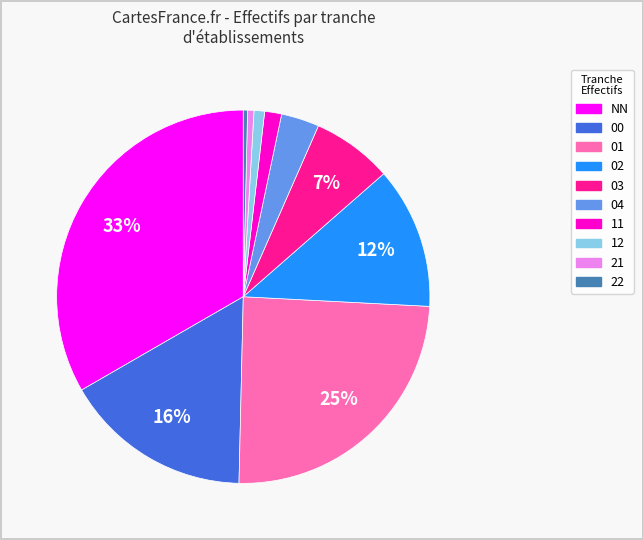

To the nearest percent, what is the difference between the largest and smallest slice percentages?

33%